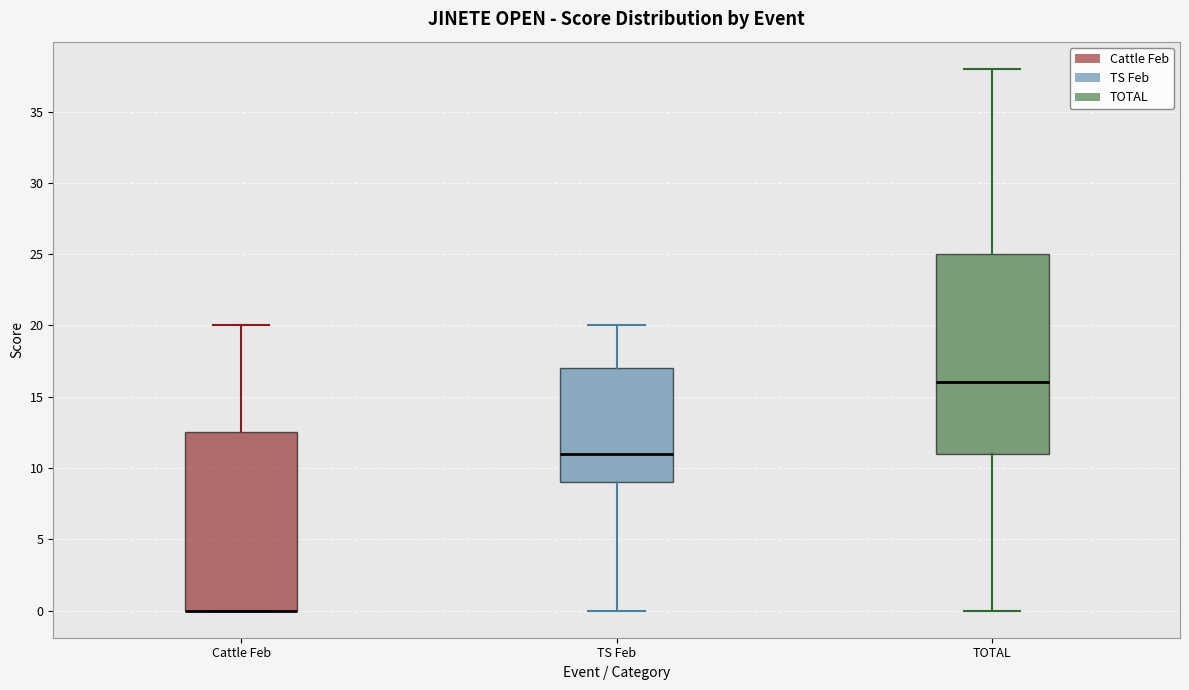

Where does the lower whisker of the box for TS Feb end on the y-axis? The values are not printed on the chart, so give them approximately, as read against the axis.

0.0